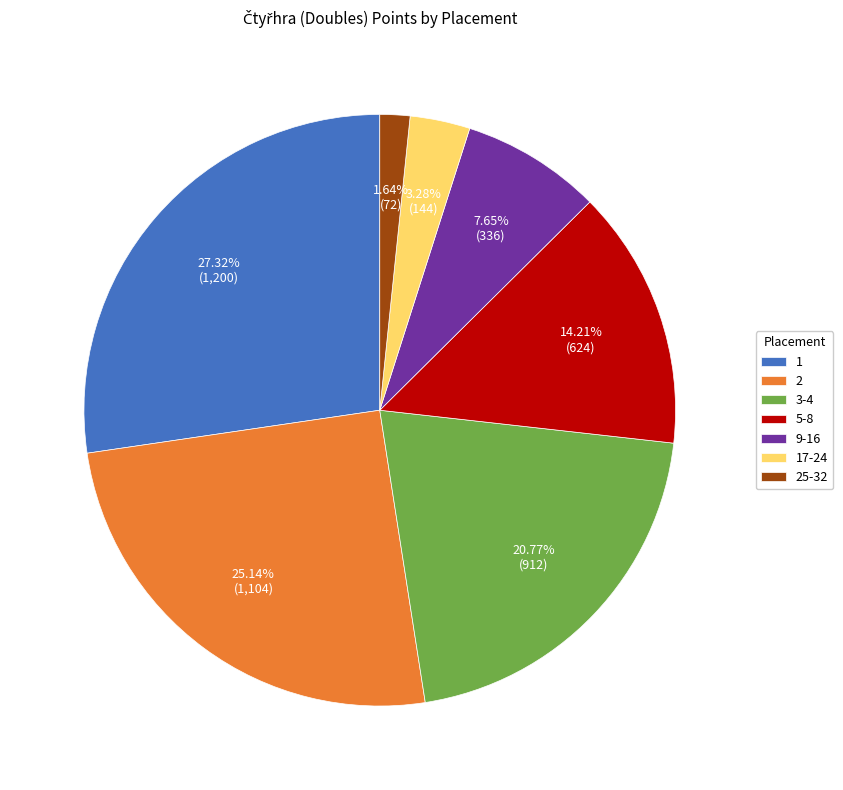

Combined, do 9-16 and 1 account for over 50%?

No